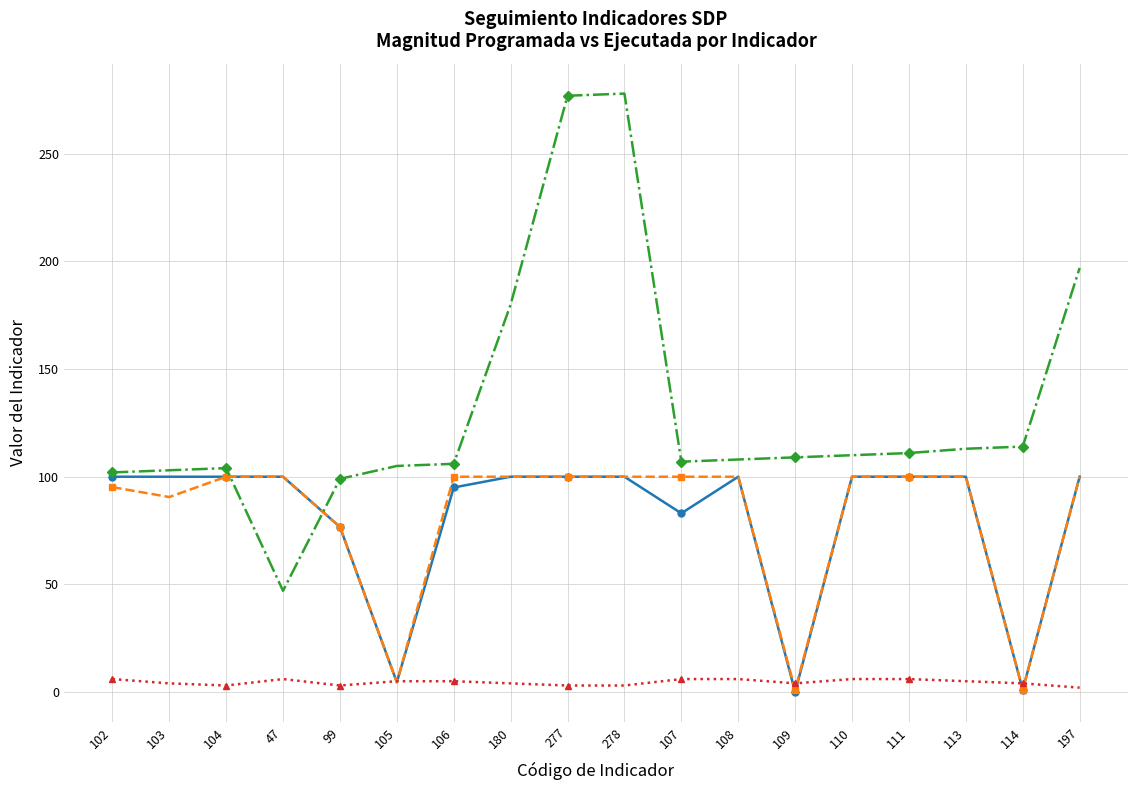

Which series has the widest spread of values?

Código